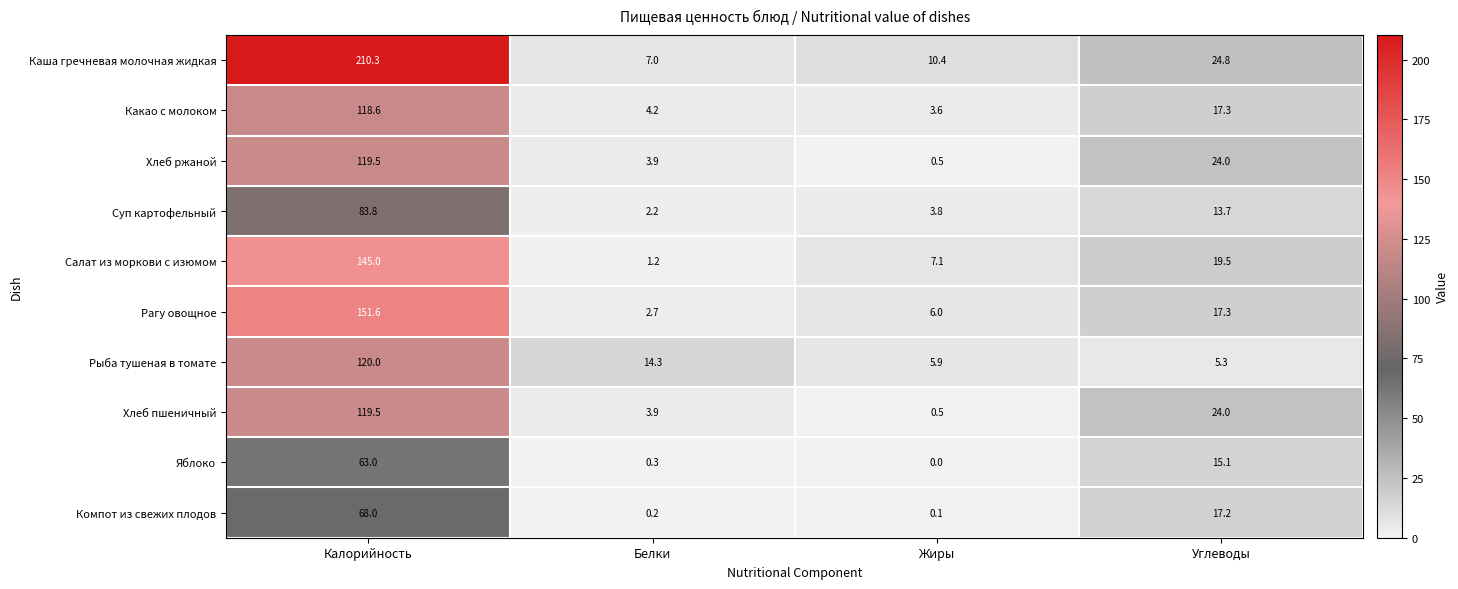

At which label is Какао с молоком closest to 61?

Углеводы